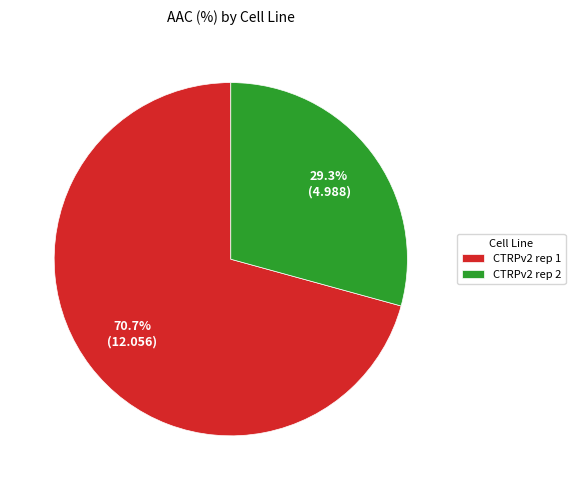

Is CTRPv2 rep 1 the majority of the pie?

Yes